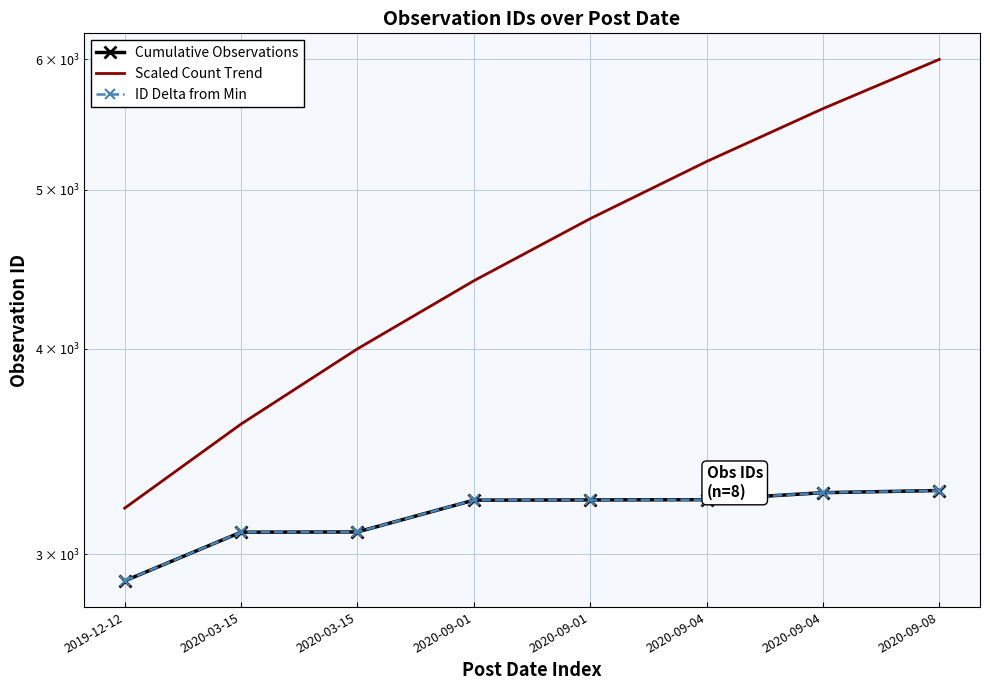

Reading right to left, what are all the values shown in this chart?

Cumulative Observations: 2020-09-08=3280	2020-09-04=3270	2020-09-04=3238	2020-09-01=3237	2020-09-01=3236	2020-03-15=3095	2020-03-15=3094	2019-12-12=2890
Scaled Count Trend: 2020-09-08=6000	2020-09-04=5600	2020-09-04=5200	2020-09-01=4800	2020-09-01=4400	2020-03-15=4000	2020-03-15=3600	2019-12-12=3200
ID Delta from Min: 2020-09-08=3280	2020-09-04=3270	2020-09-04=3238	2020-09-01=3237	2020-09-01=3236	2020-03-15=3095	2020-03-15=3094	2019-12-12=2890